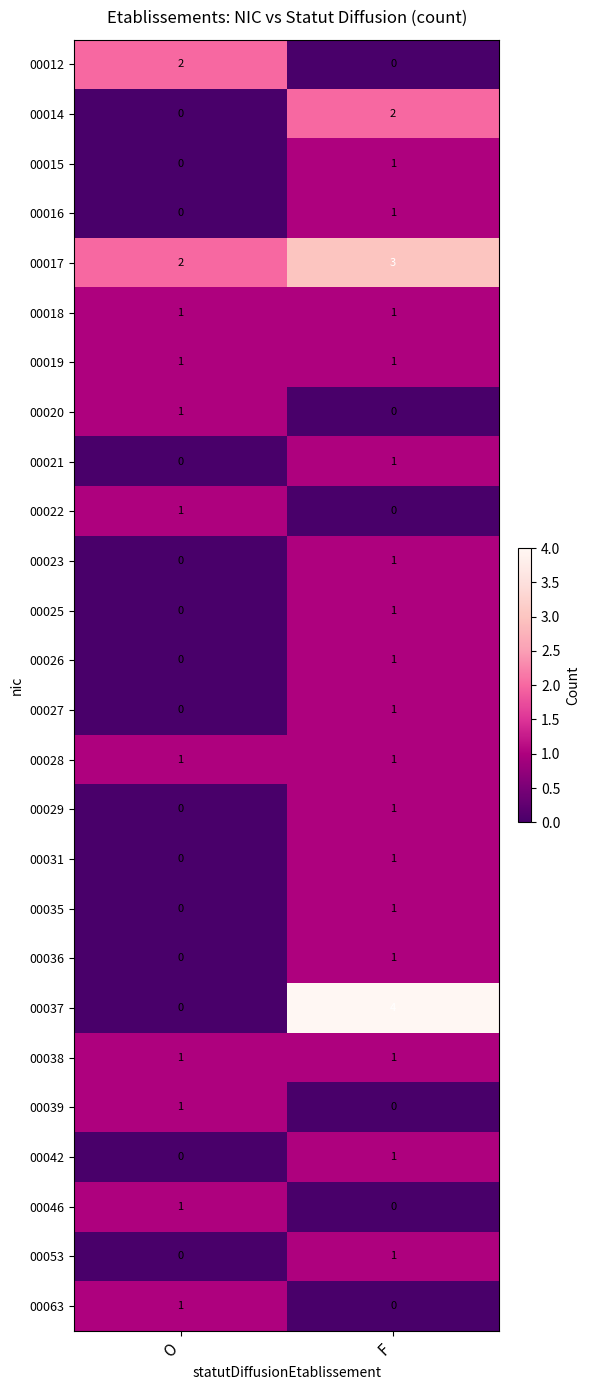

At which label is 00046 closest to 0?

F